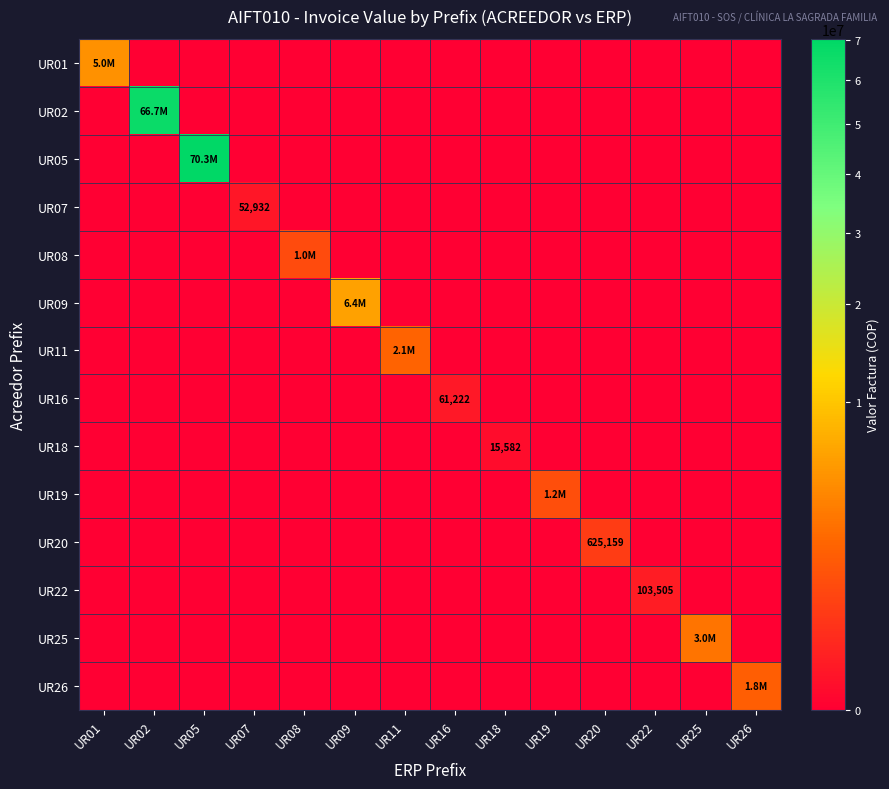

What is the maximum value shown in the chart?

70272475